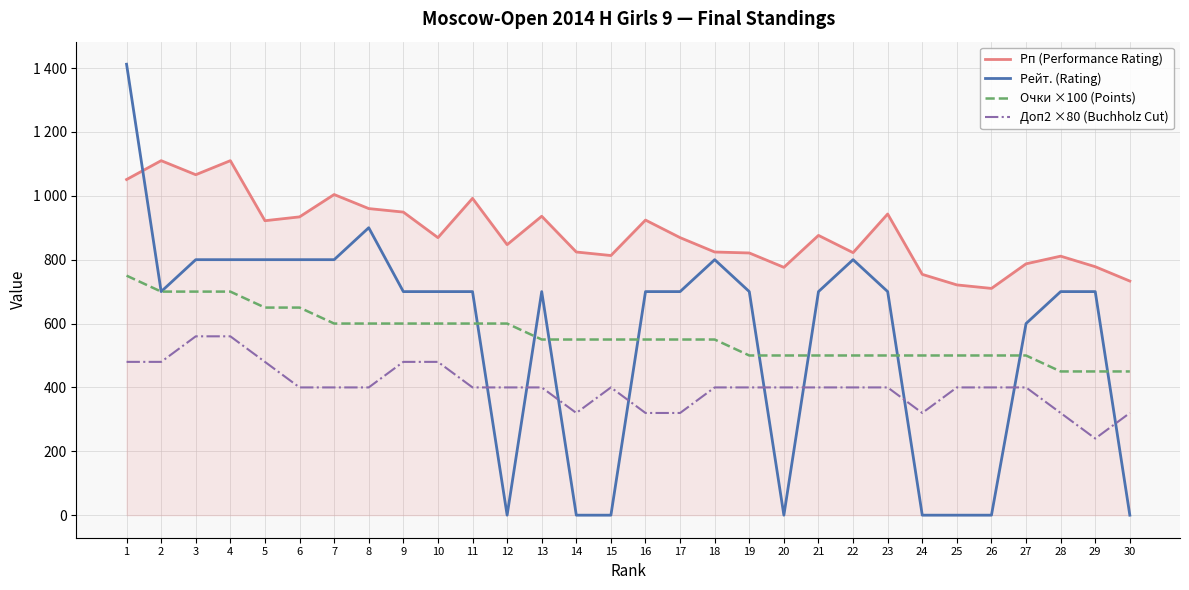

Does the chart have visible grid lines?

Yes